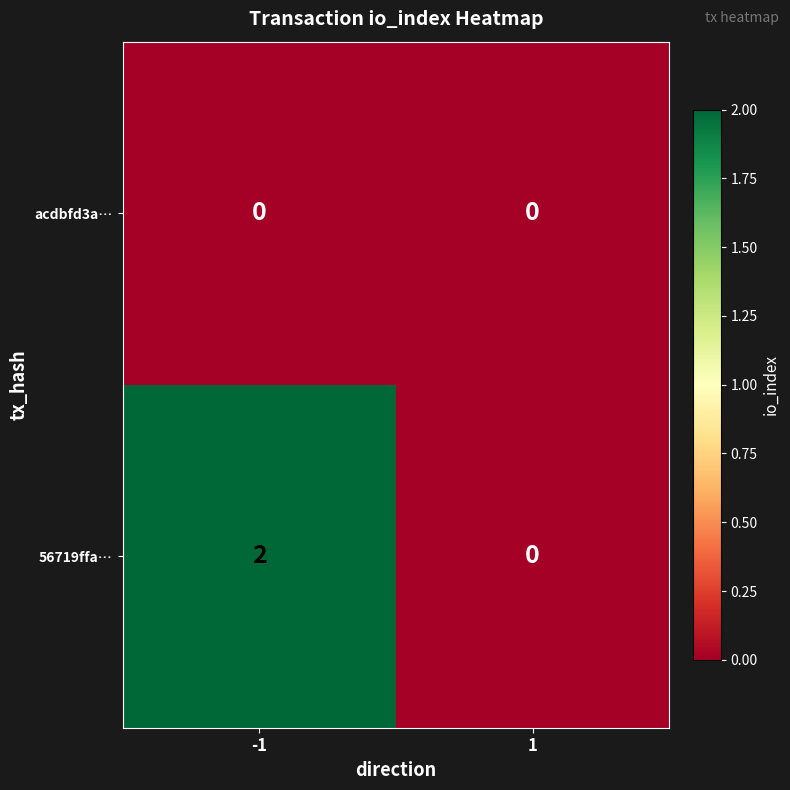

The value of acdbfd3a… at -1 is 0. True or false?

True